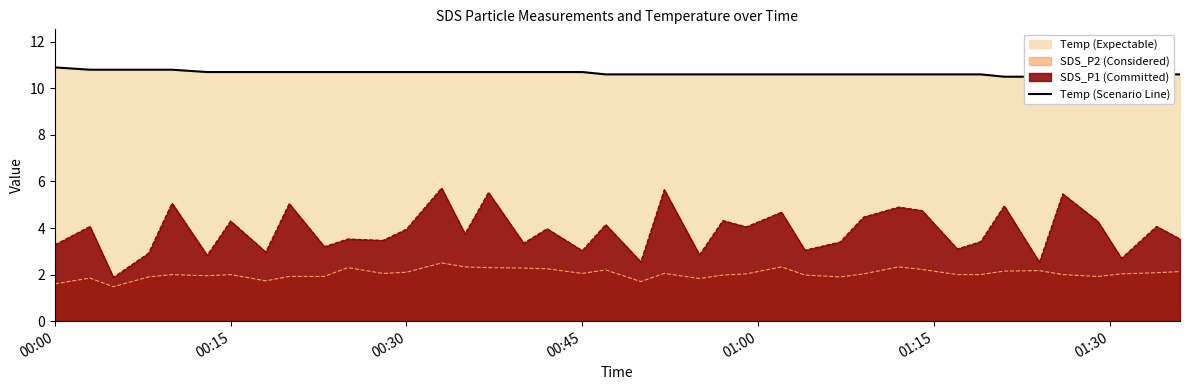

What is the maximum value for SDS_P2 (Considered)?

2.5